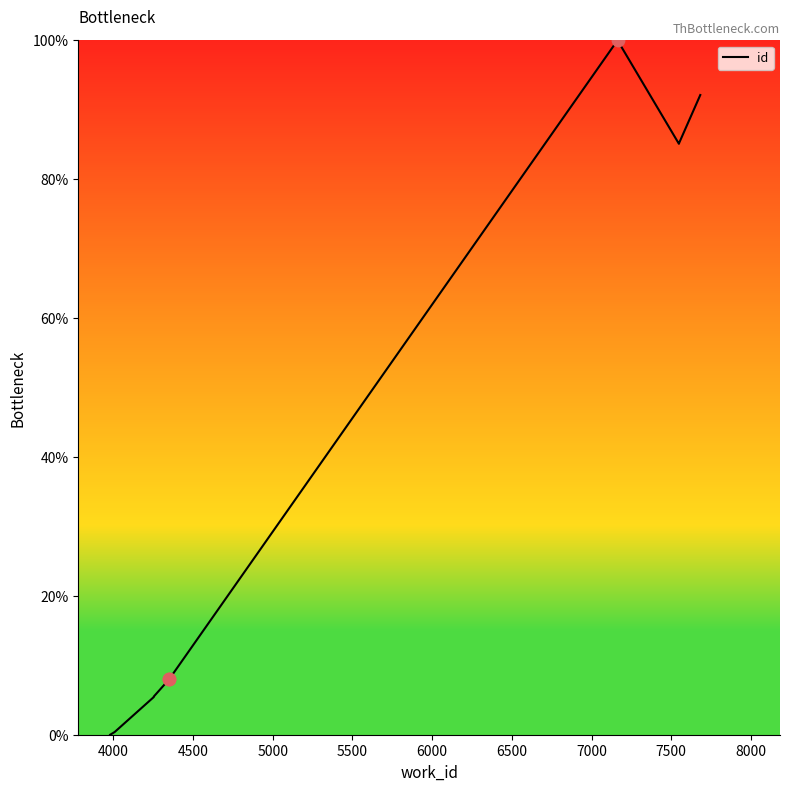

Between 7500 and 5500, which is larger?

7500